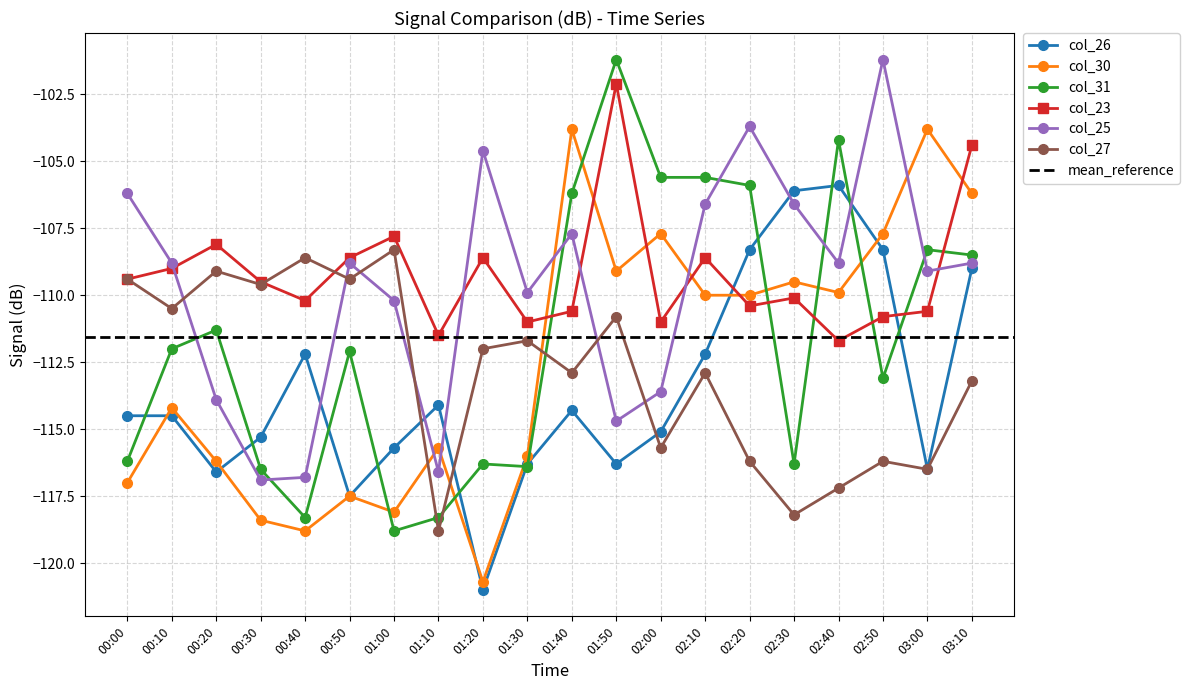

How many lines are shown in the chart?

6